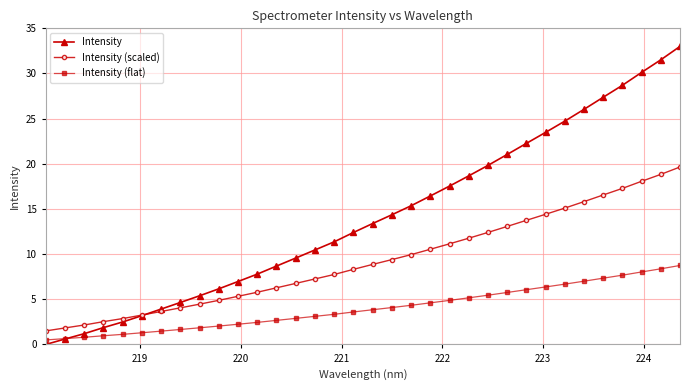

How many distinct data groups are displayed?

3